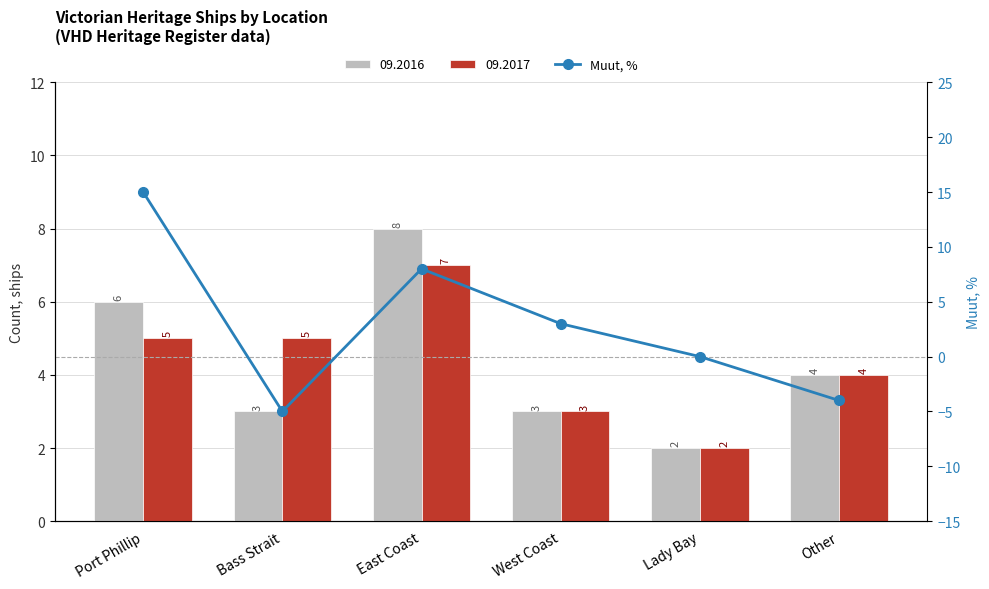

At which label does the data first exceed 3?

Port Phillip